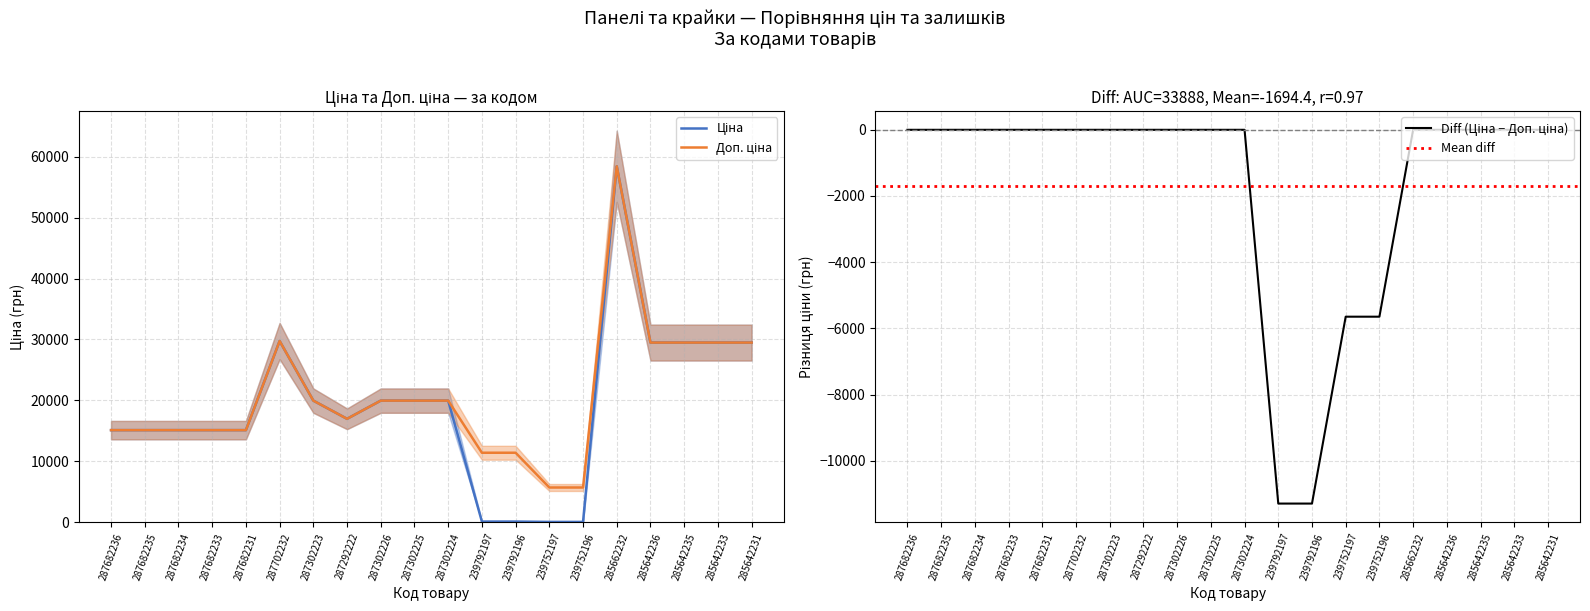

What is the value of the Доп. ціна point at the 20th from the left?

29491.5